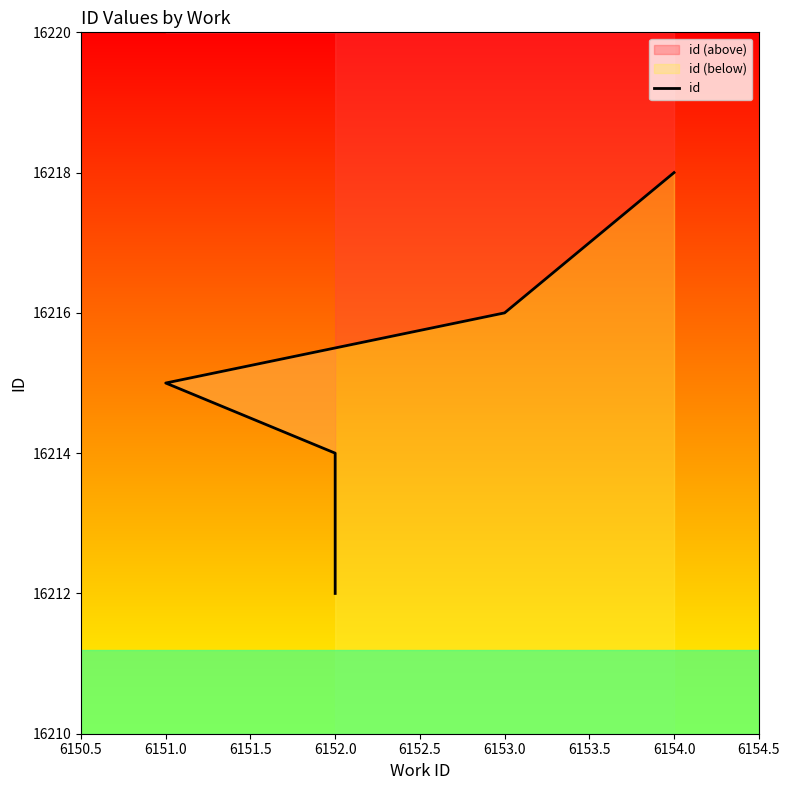

True or false: there are more than 2 points higher than both neighbors.

False